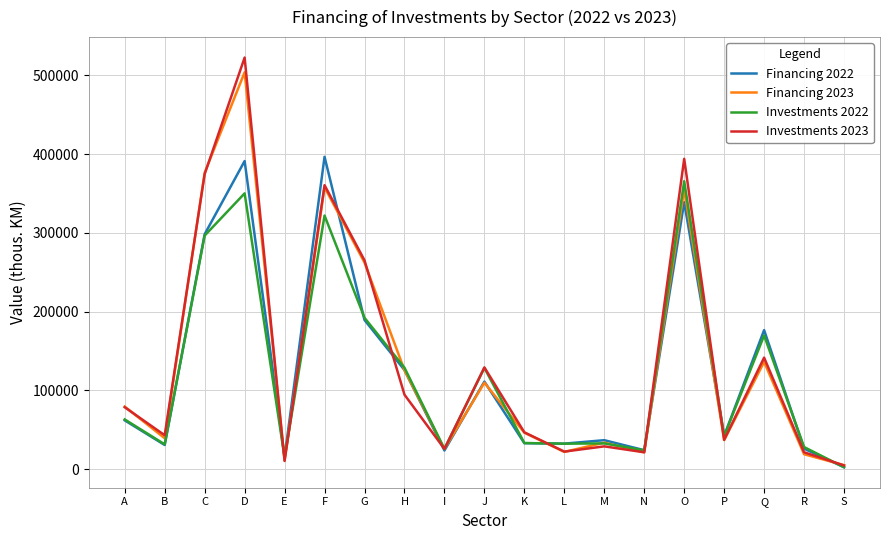

What is the spread (max minus min) of values at K?

13836